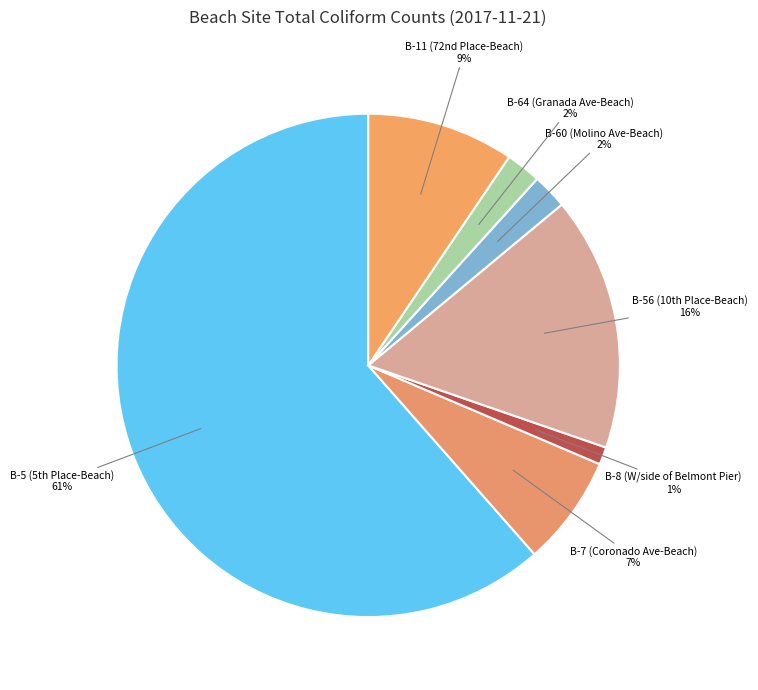

How many segments does this pie chart have?

7